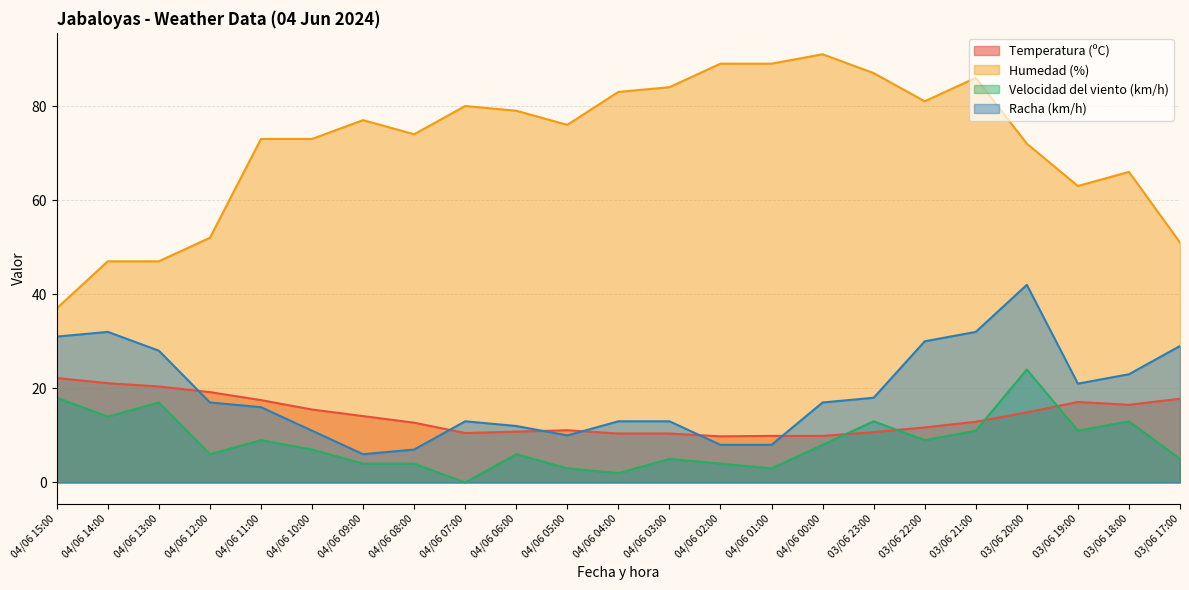

Is the value of Humedad (%) at 04/06 00:00 greater than the value of Temperatura (ºC) at 04/06 08:00?

Yes